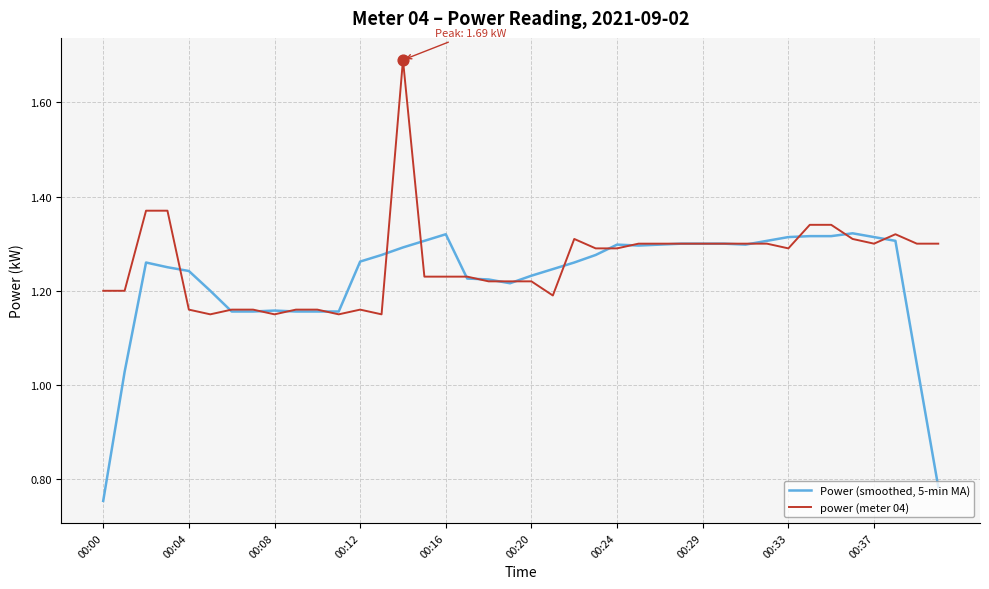

What are all the series names shown in the legend?

Power (smoothed, 5-min MA), power (meter 04)